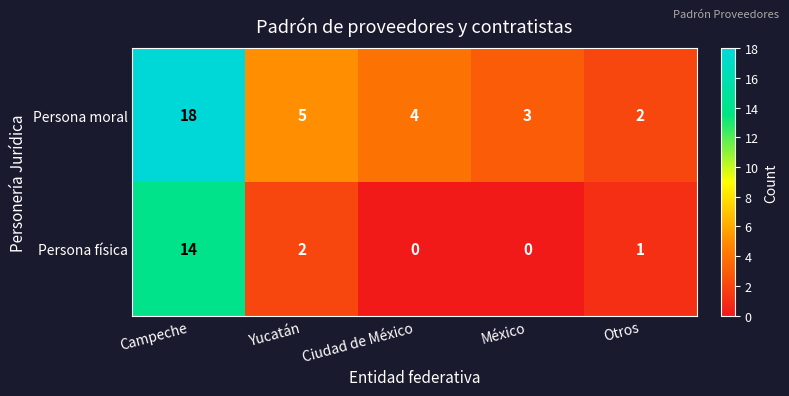

At which label does Persona física reach its peak?

Campeche